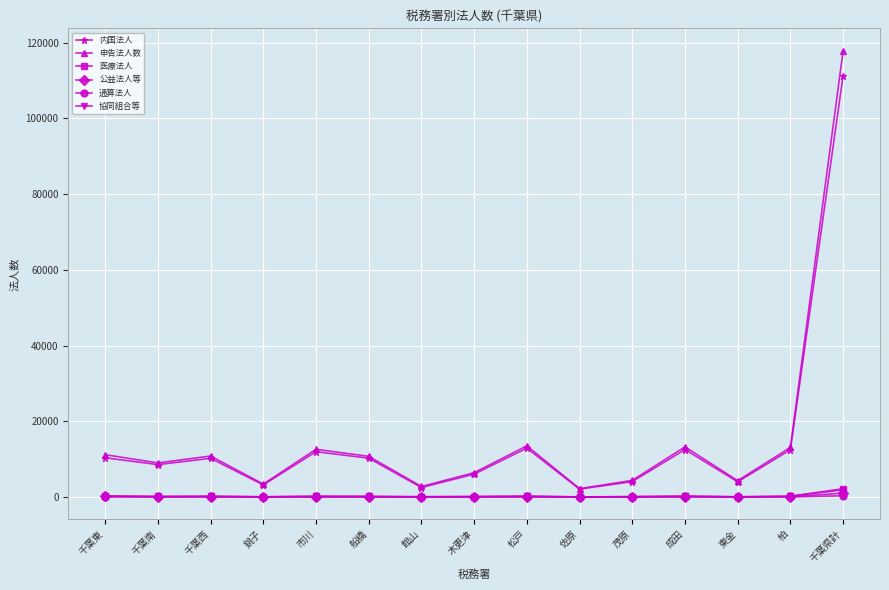

What are all the series names shown in the legend?

内国法人, 申告法人数, 医療法人, 公益法人等, 通算法人, 協同組合等